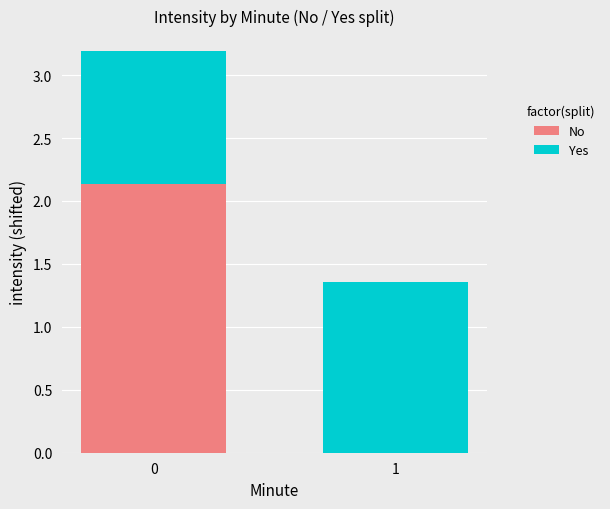

How many positive values does the No series have?

1